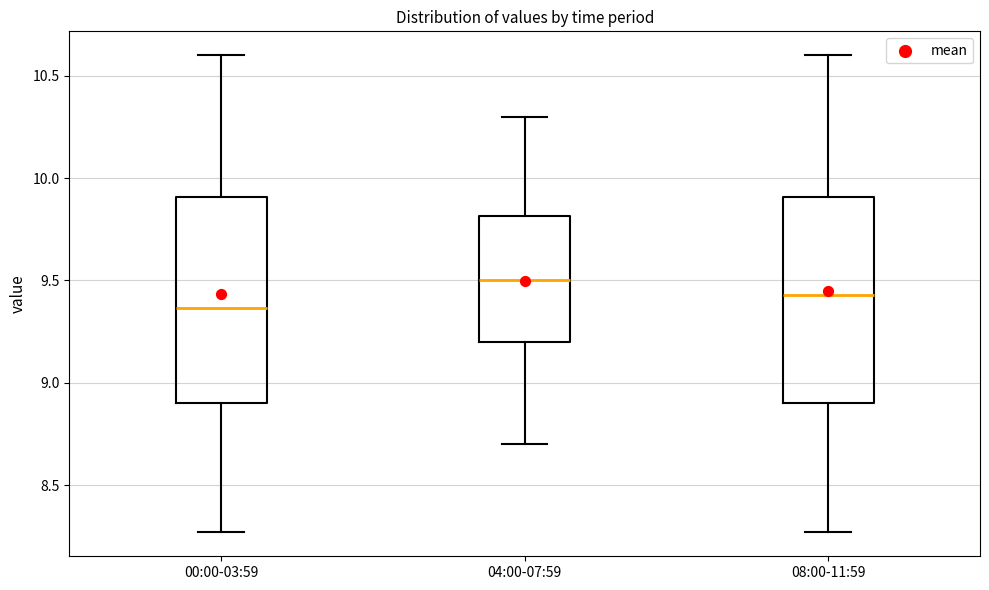

Which box's median line is the highest?

04:00-07:59